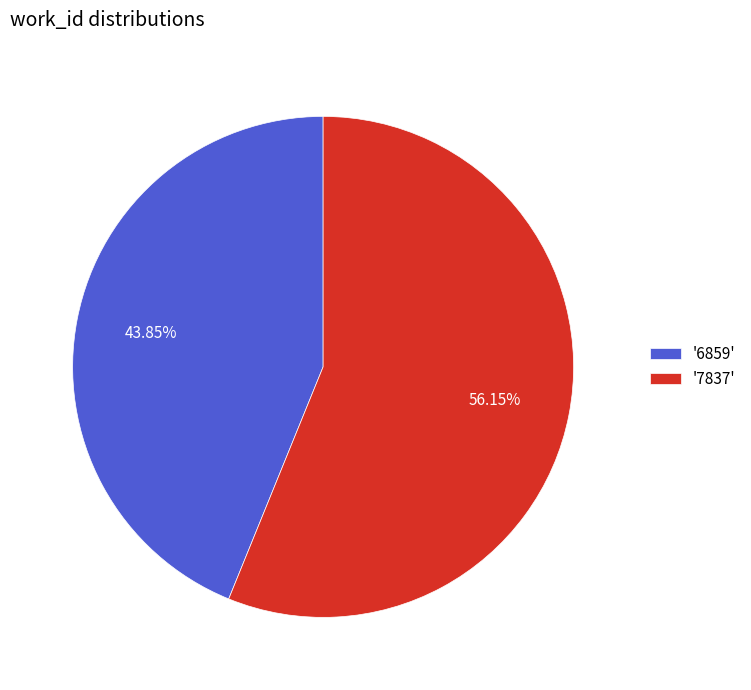

How many slices are in this pie chart?

2